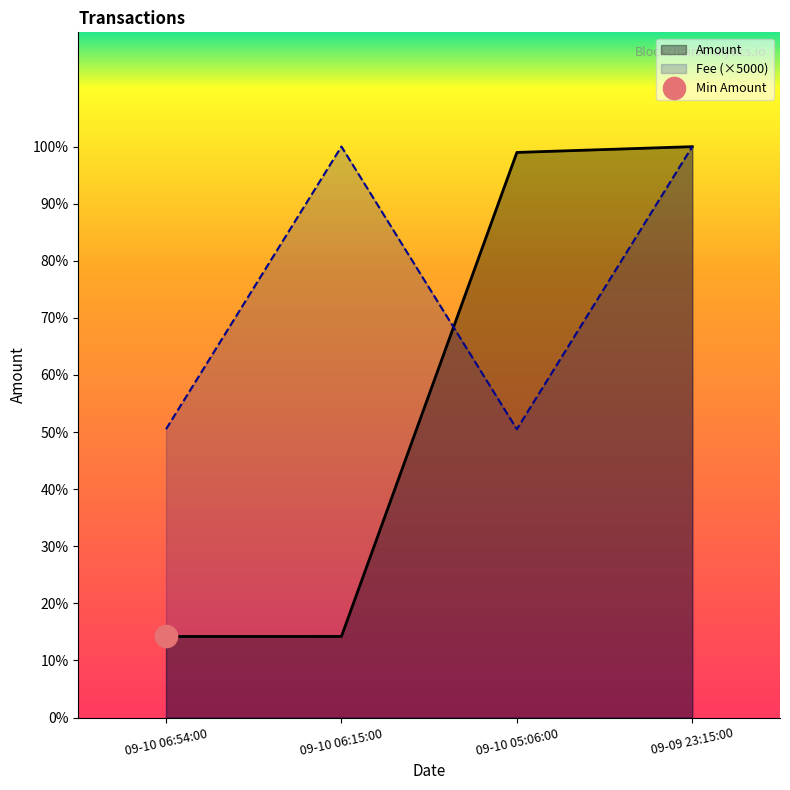

The value of Amount at 09-10 06:15:00 is 14.2. True or false?

True